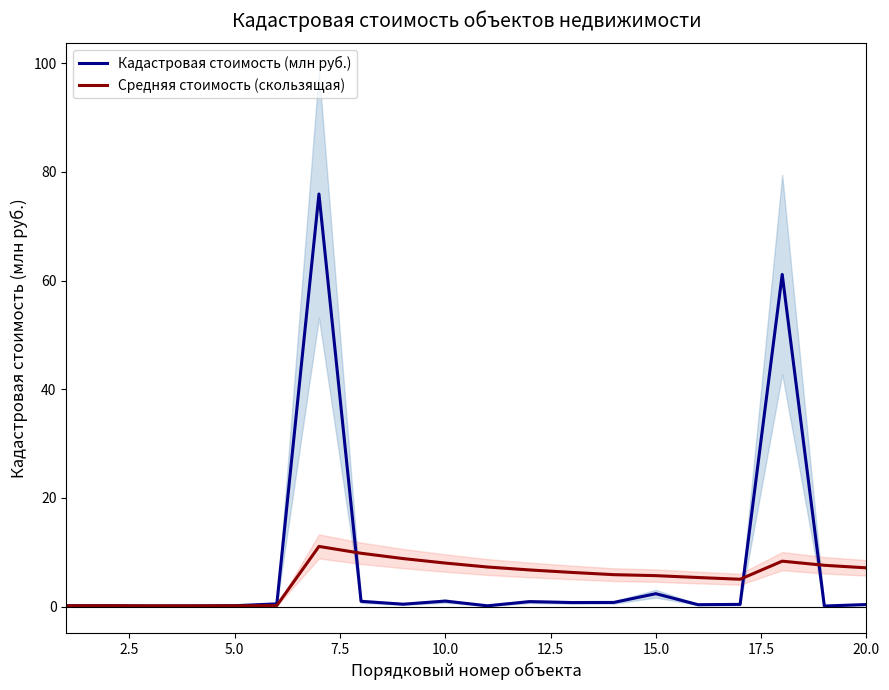

Is it true that Средняя стоимость (скользящая) equals 9.2 at 15.0?

False